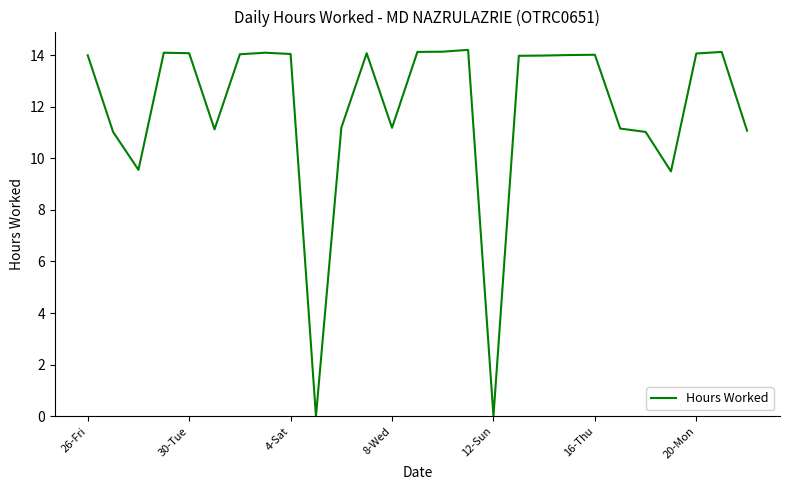

What is the greatest value displayed?

14.2